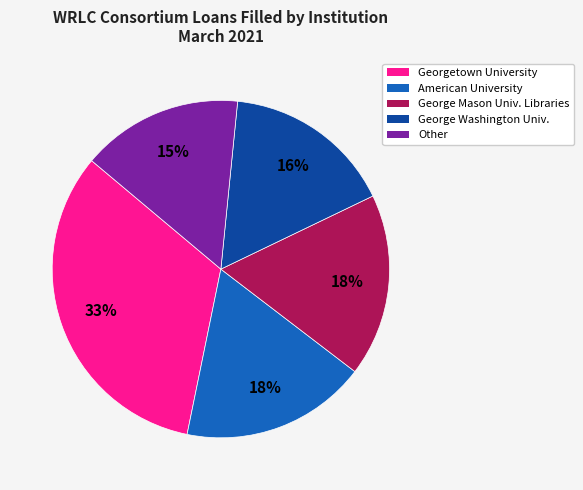

Count the number of slices in the pie.

5